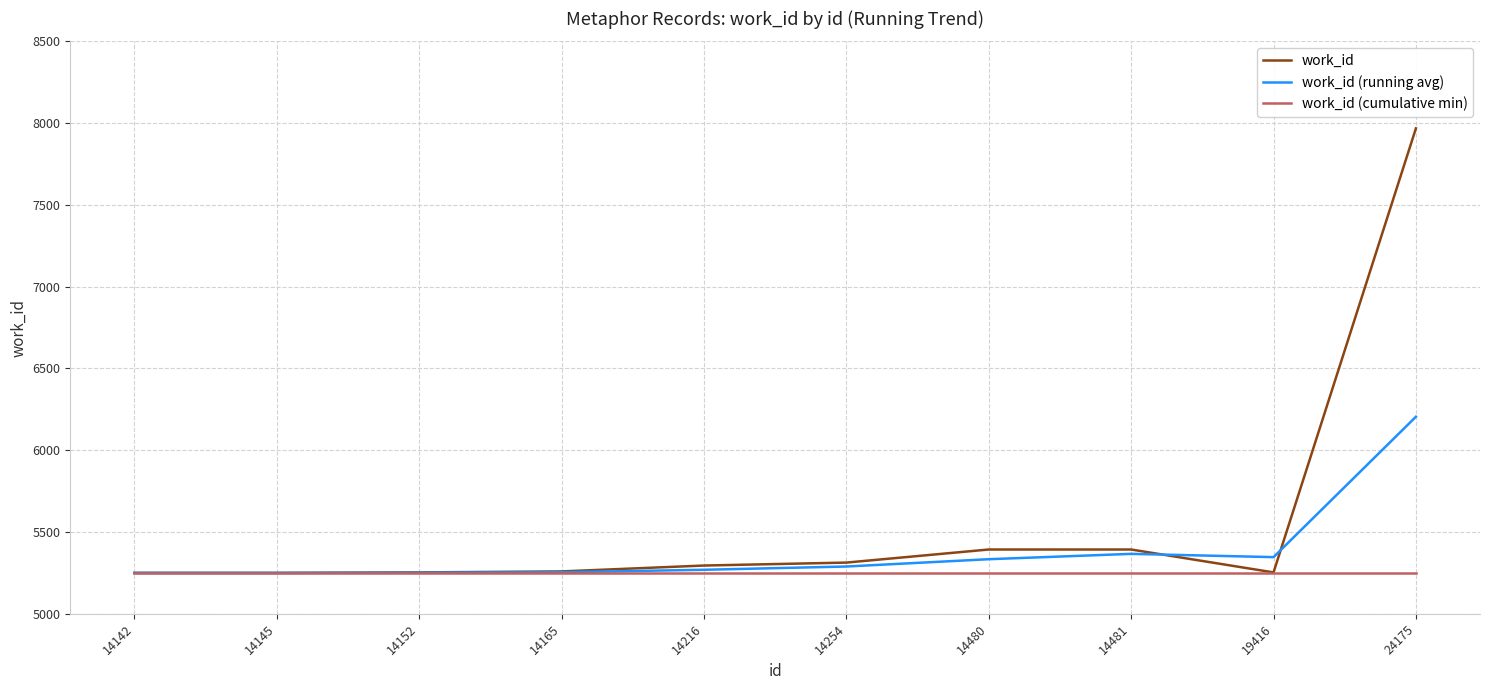

List the series in order of their peak value, highest first.

work_id, work_id (running avg), work_id (cumulative min)